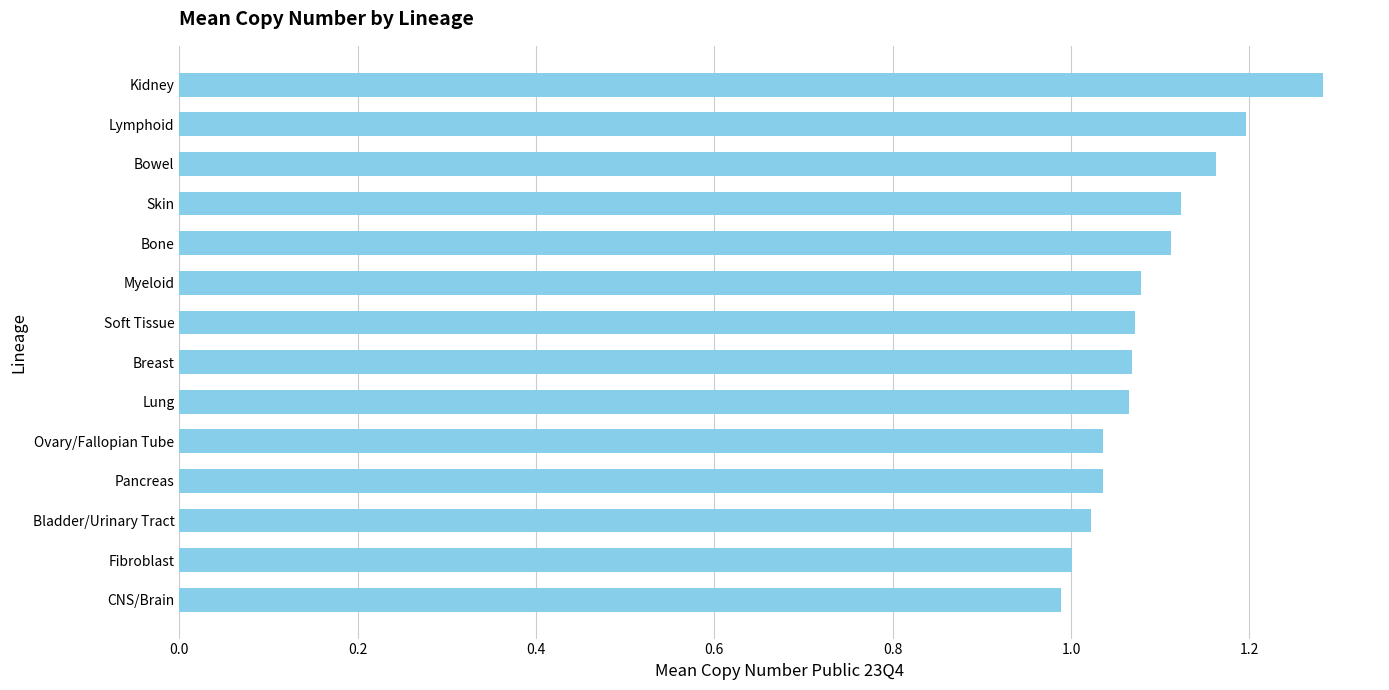

Which label corresponds to the largest value in the chart?

Kidney